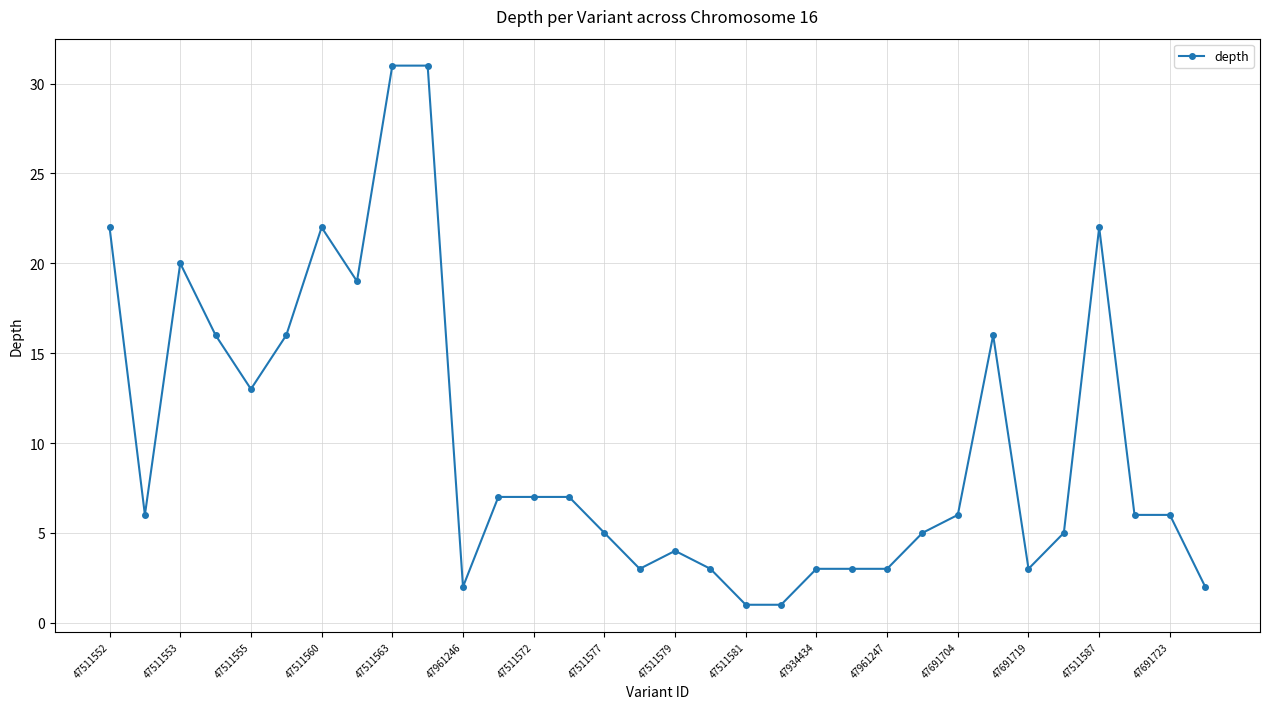

How many lines are shown in the chart?

1